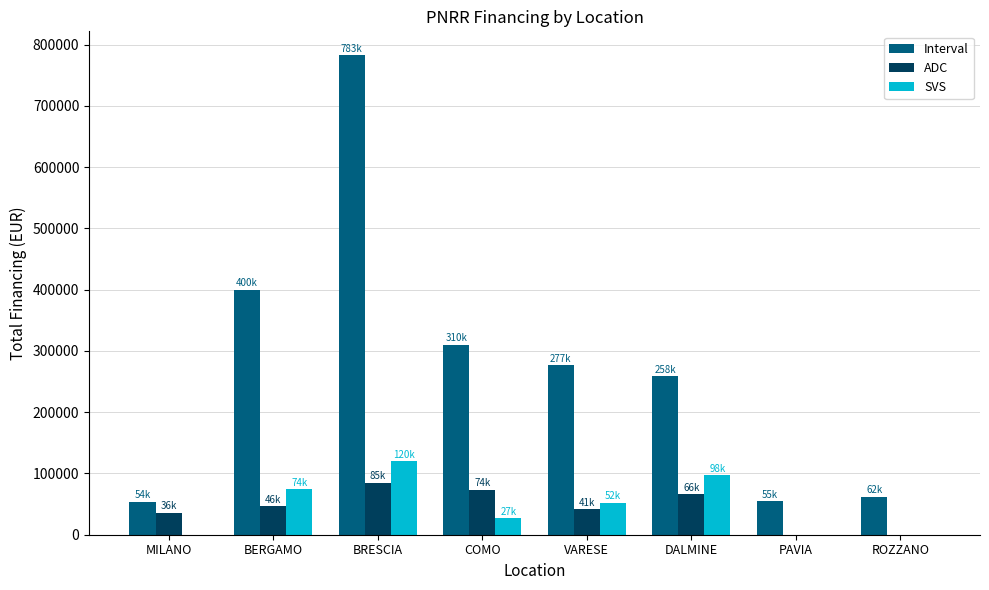

What is the average value of the ADC series?

43580.1